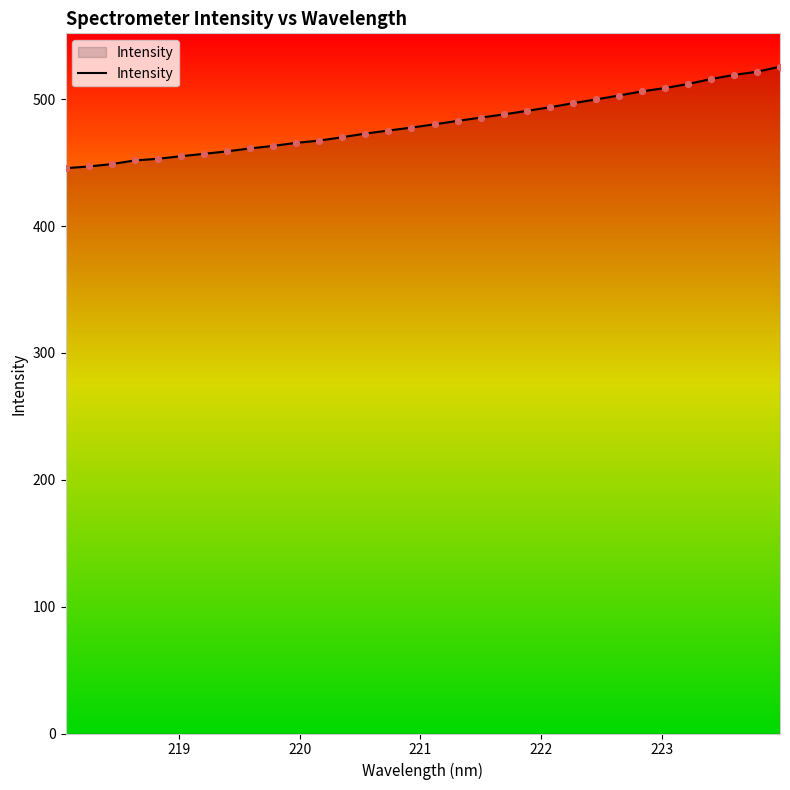

What is the greatest value displayed?

525.6